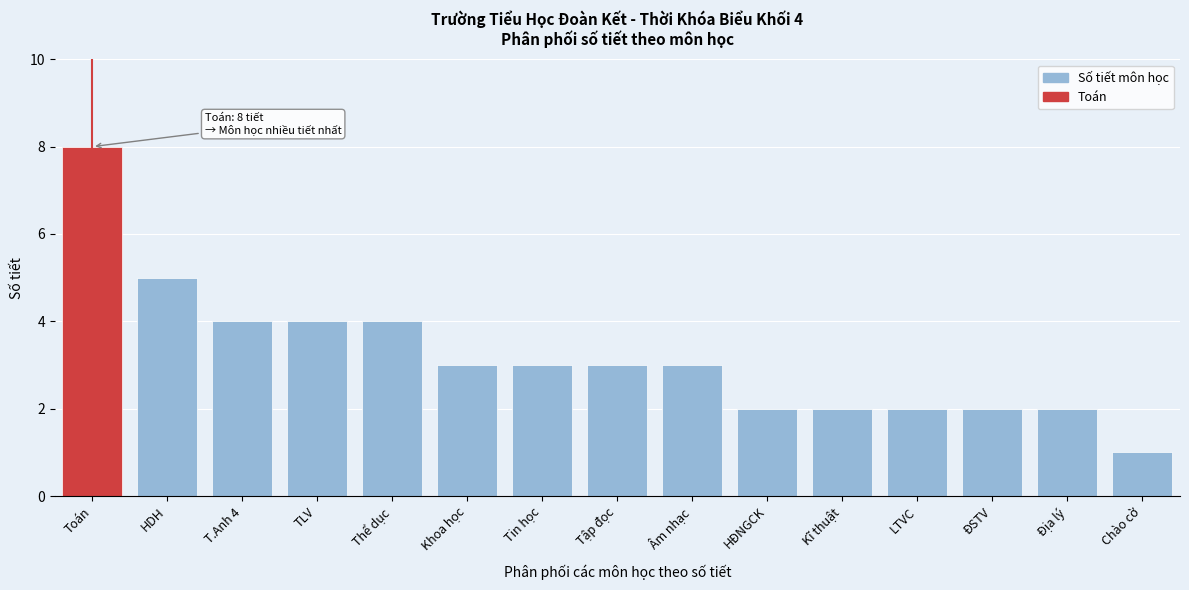

Reading left to right, transcribe all the data shown in this chart.

8	5	4	4	4	3	3	3	3	2	2	2	2	2	1